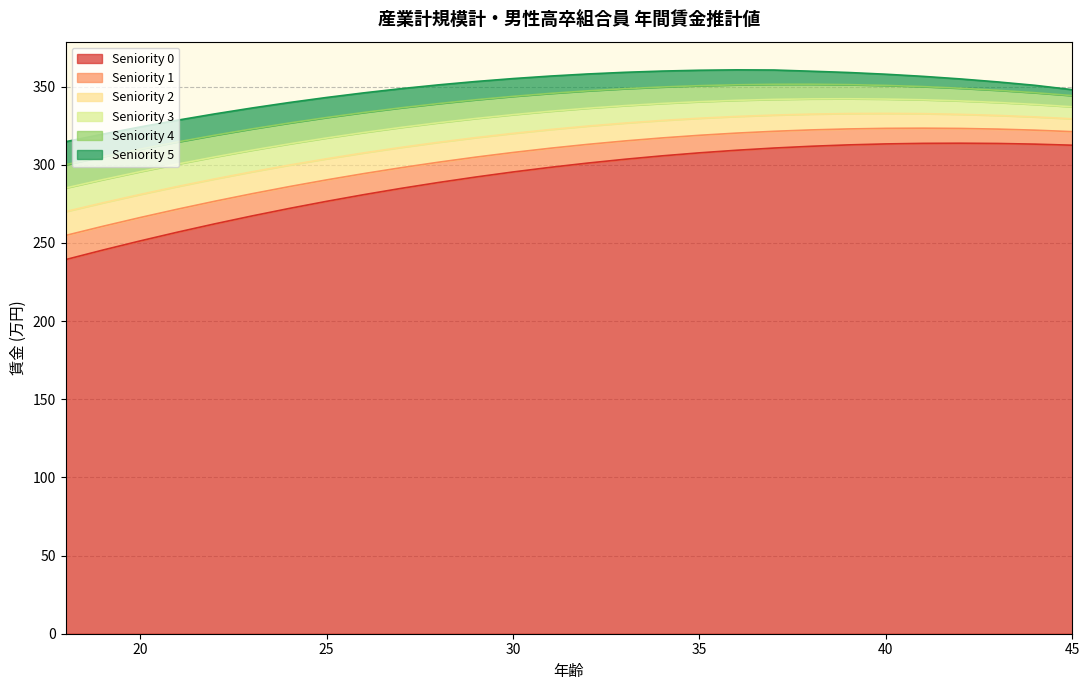

Is it true that Seniority 4 equals 343.7 at 30?

True